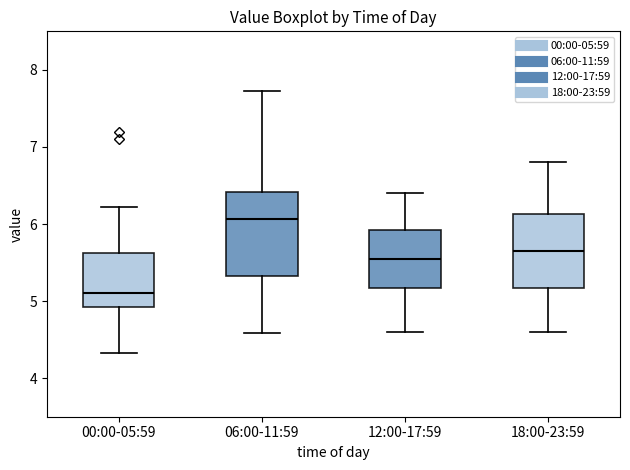

Where does the lower whisker of the box for 18:00-23:59 end on the y-axis? The values are not printed on the chart, so give them approximately, as read against the axis.

4.6